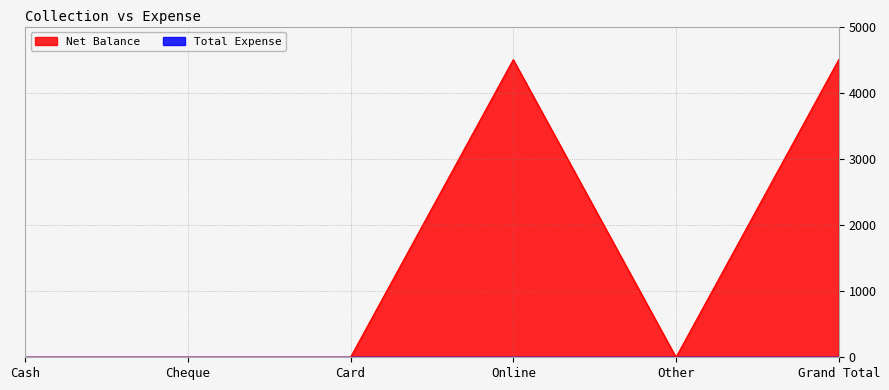

What is the difference between the maximum and minimum values?

4500